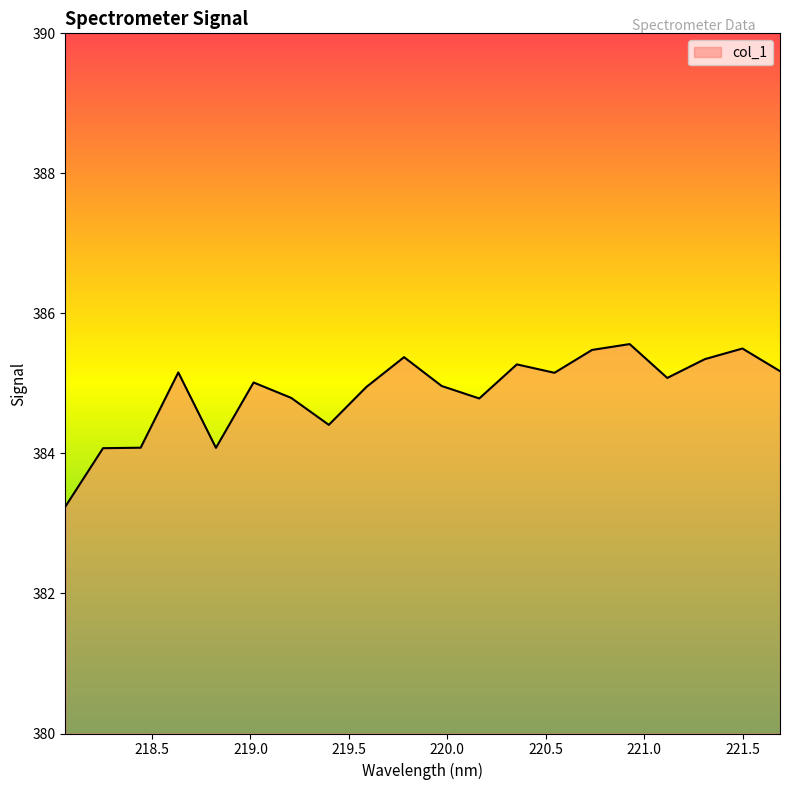

What is the maximum value shown in the chart?

385.6